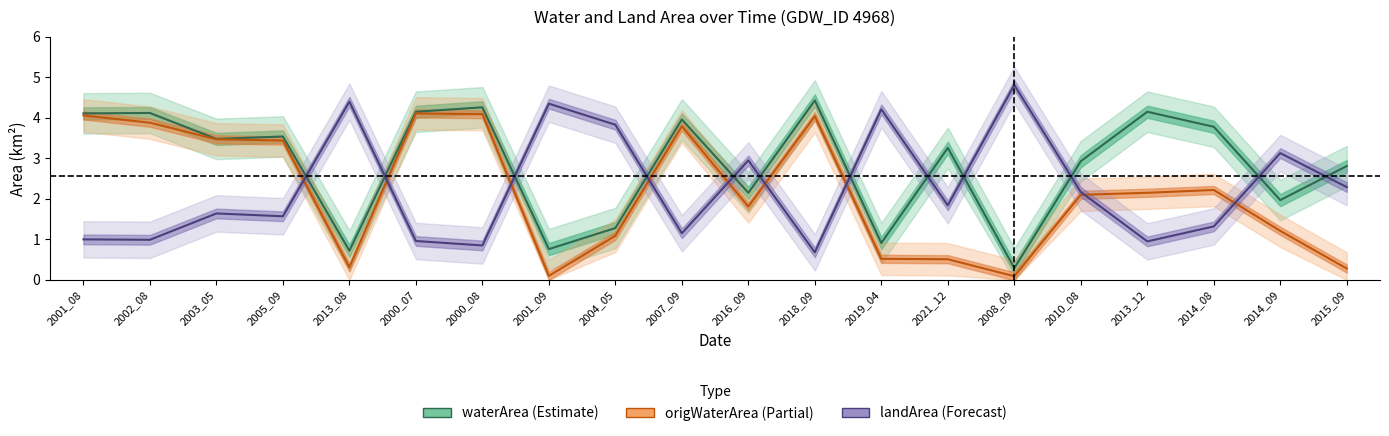

At which category does waterArea (Estimate) reach its first local valley?

2003_05